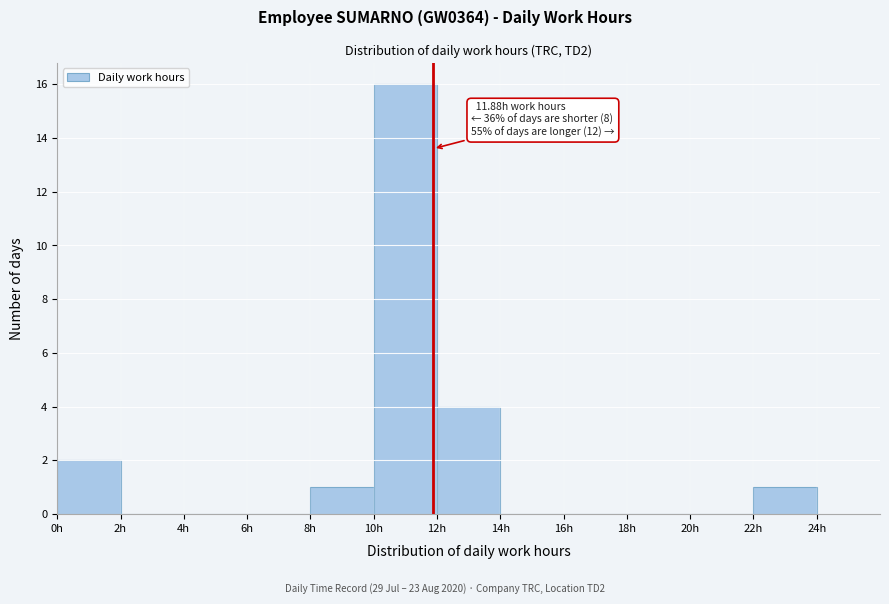

Over which range of the x-axis is the bar tallest?

10 to 12